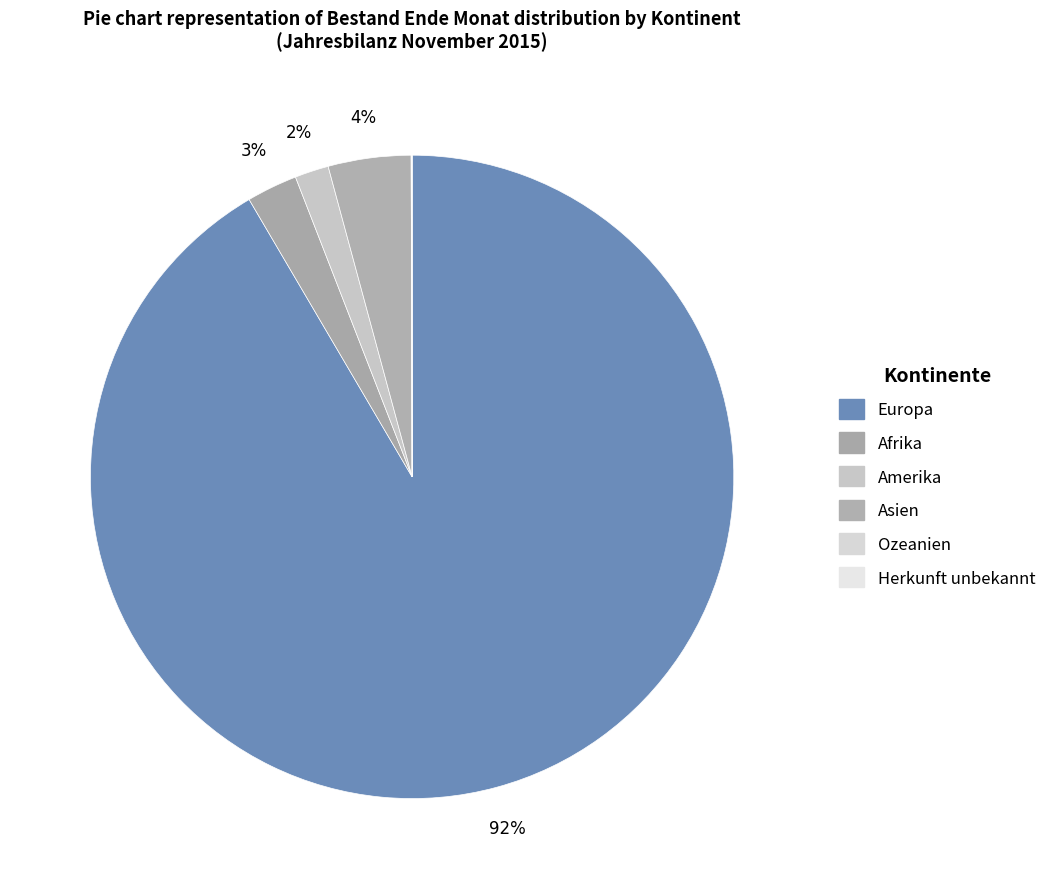

Approximately how many times larger is the value at Afrika compared to Ozeanien?

71.0